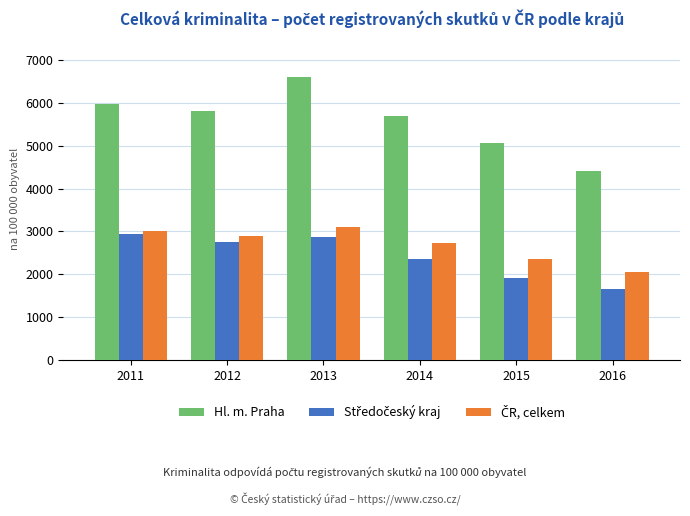

The value of Hl. m. Praha at 2011 is 5969.6. True or false?

True